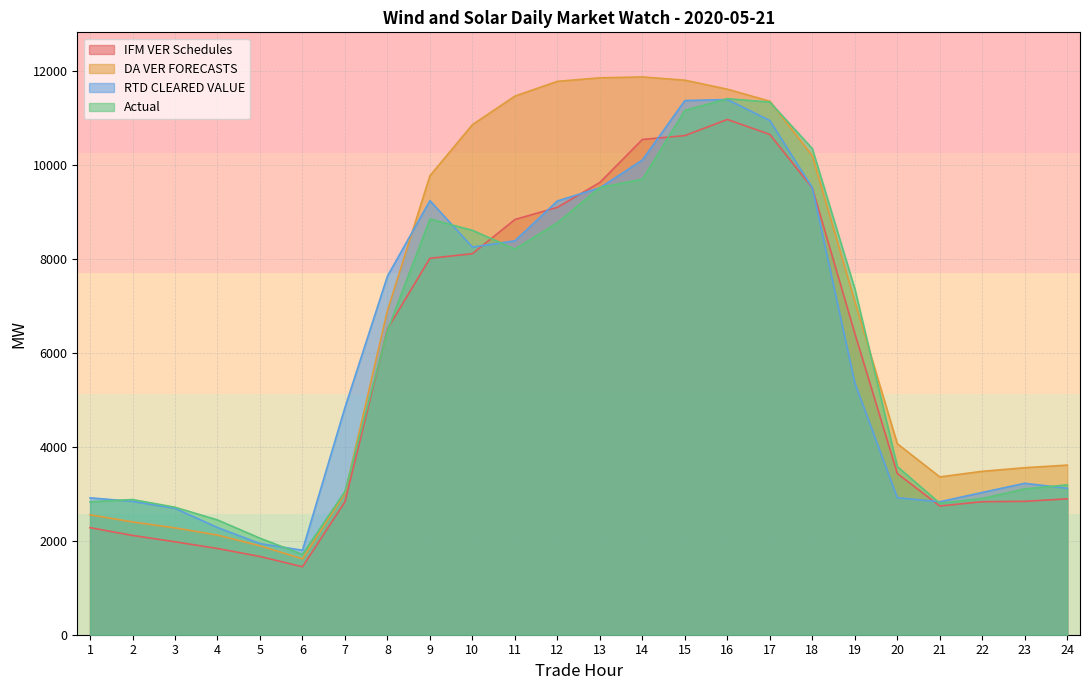

At which label is RTD CLEARED VALUE closest to 6592?

8